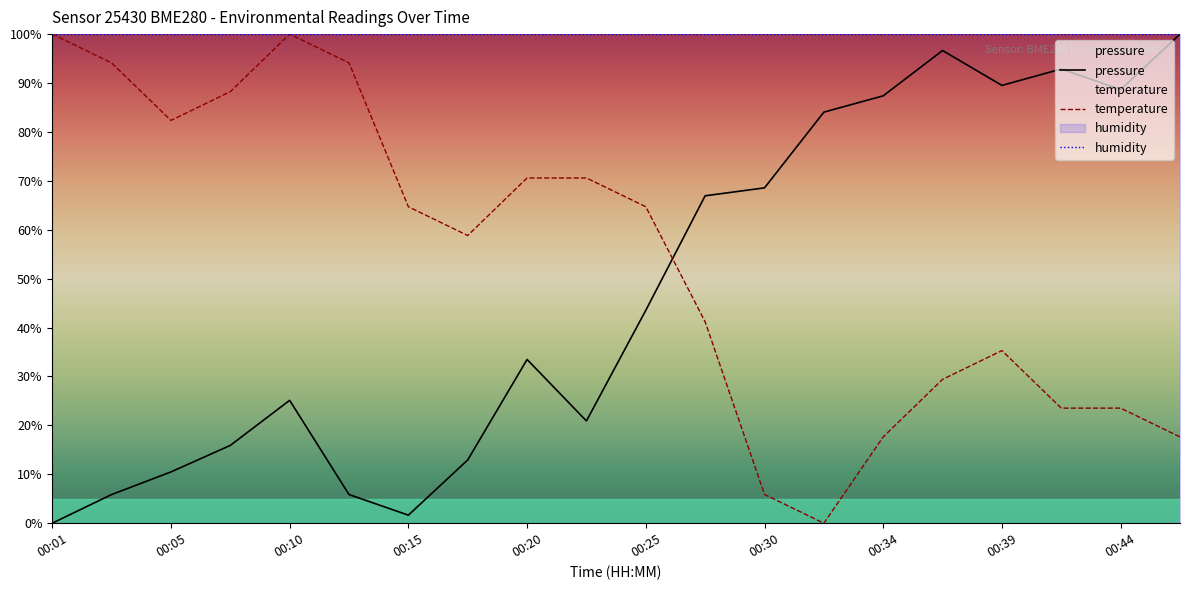

How many positive values does the temperature series have?

19